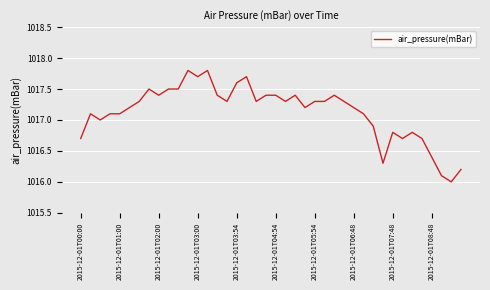

What is the difference between the maximum and minimum values?

1.8